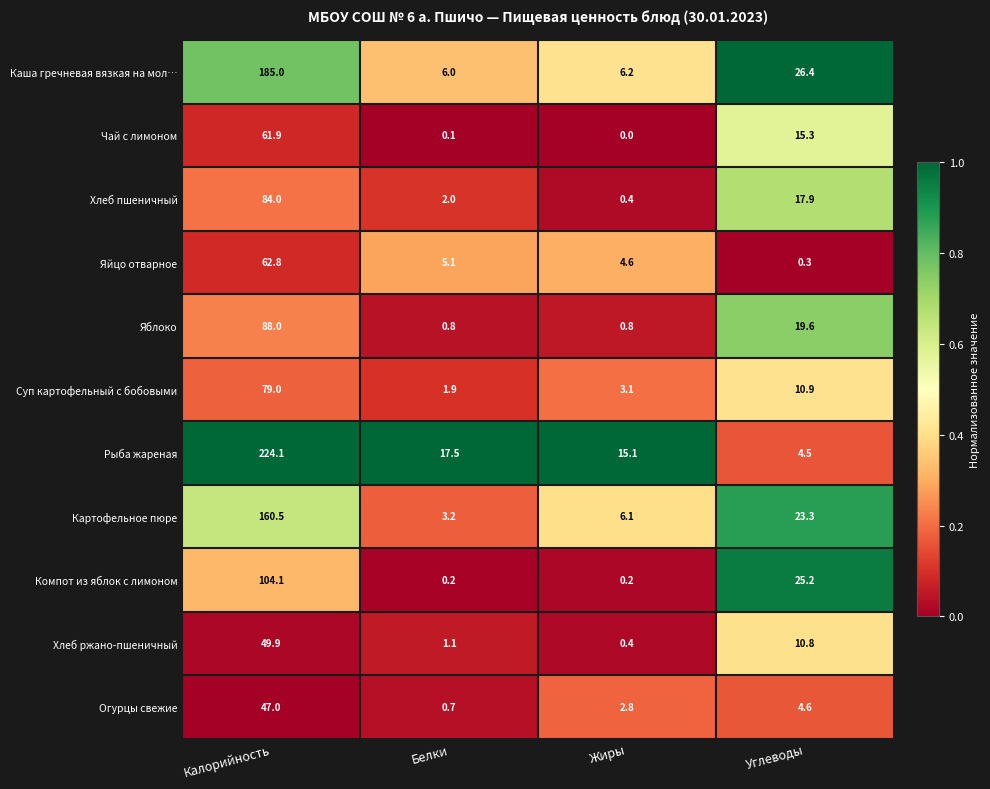

Is the value of Рыба жареная at Жиры greater than the value of Яйцо отварное at Калорийность?

No